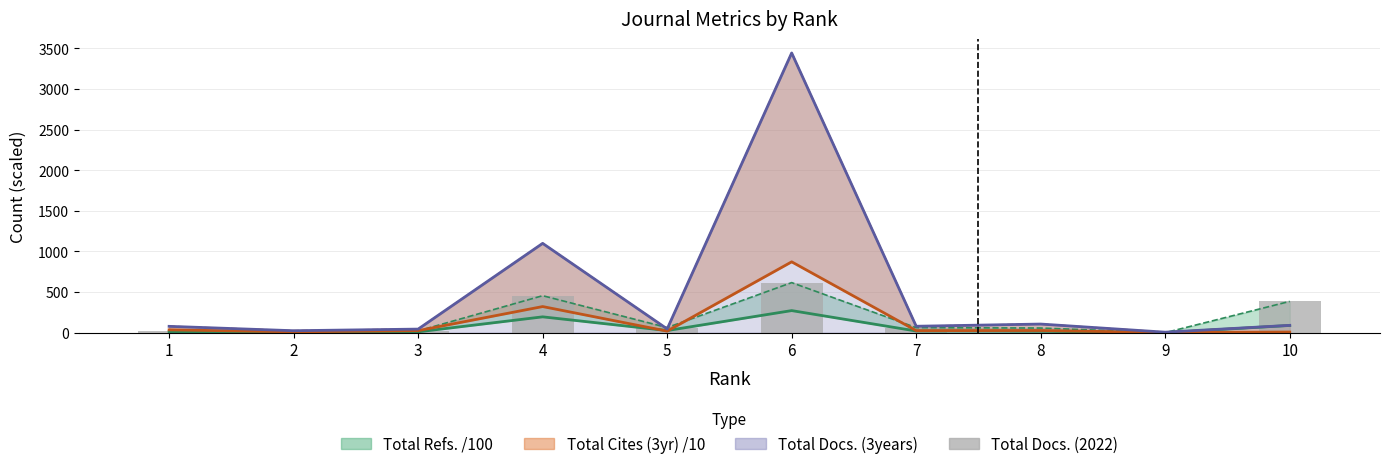

List the labels in order of value, largest first.

6, 4, 10, 5, 7, 8, 3, 2, 1, 9